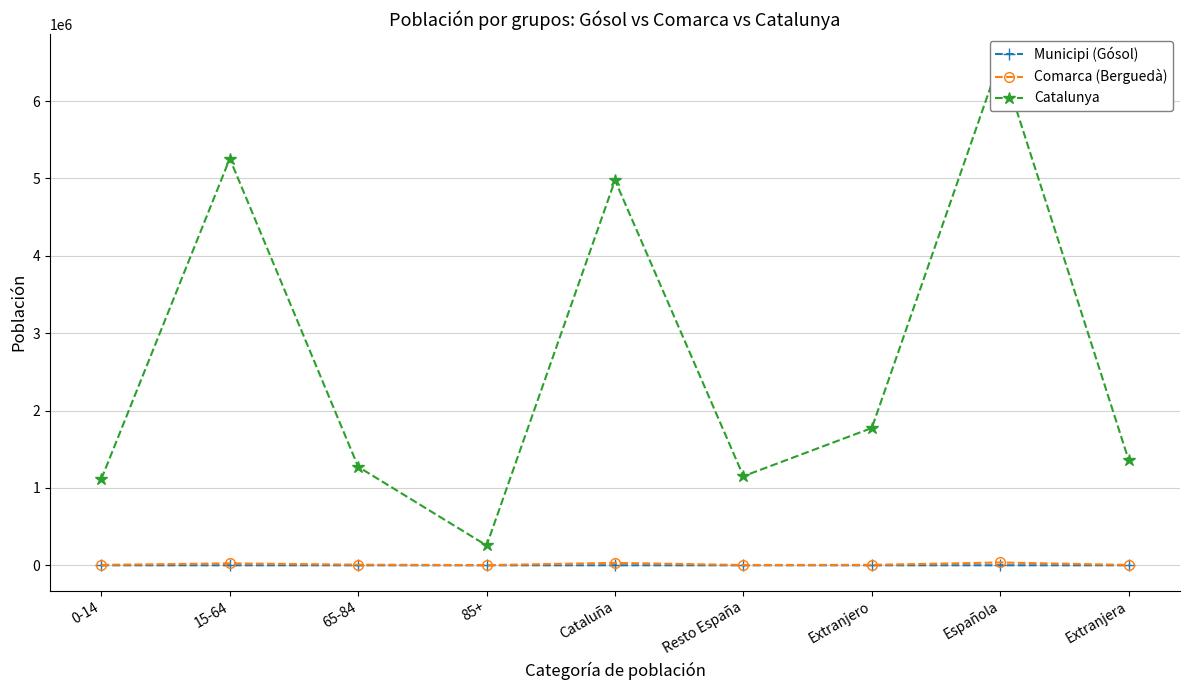

Rank the series by their maximum value, from highest to lowest.

Catalunya, Comarca (Berguedà), Municipi (Gósol)